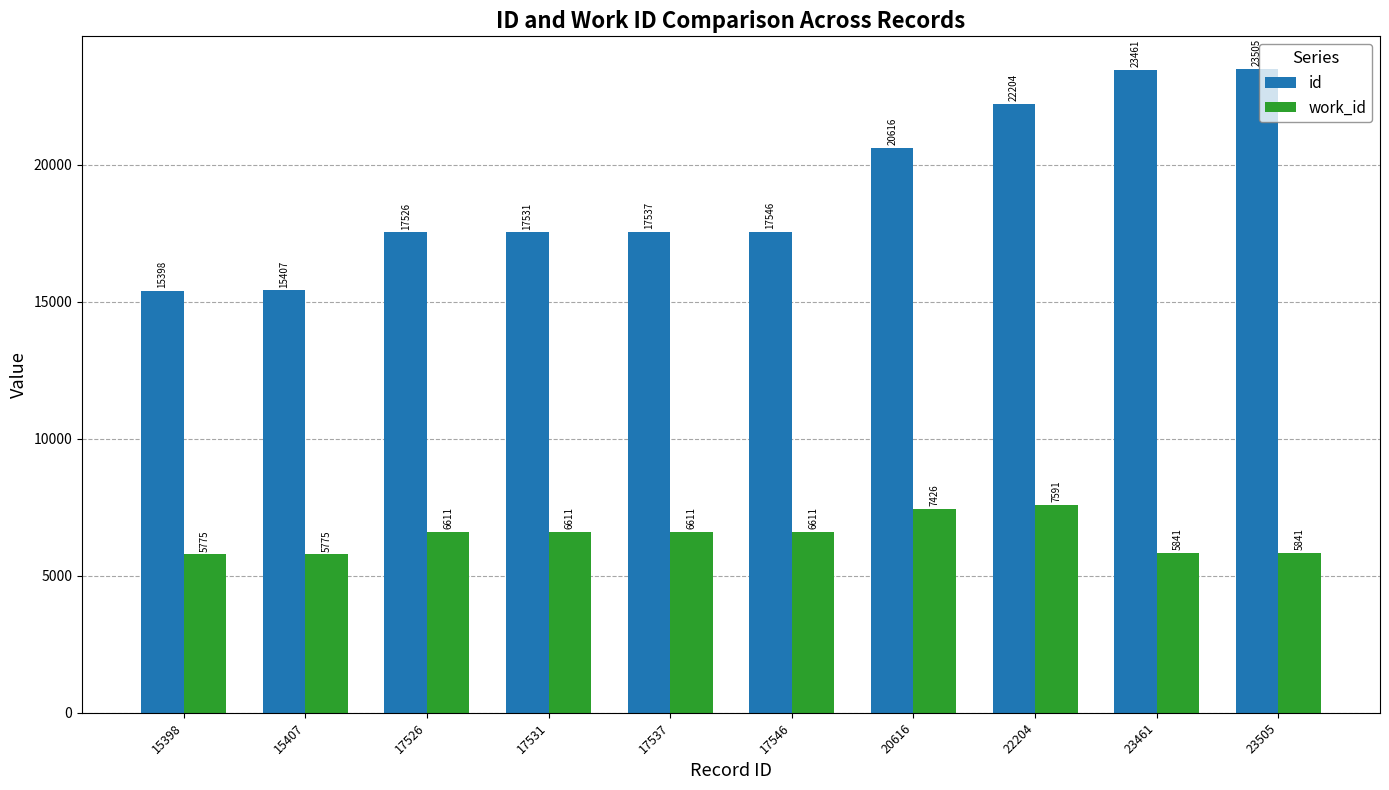

What is the lowest value of the id series?

15398